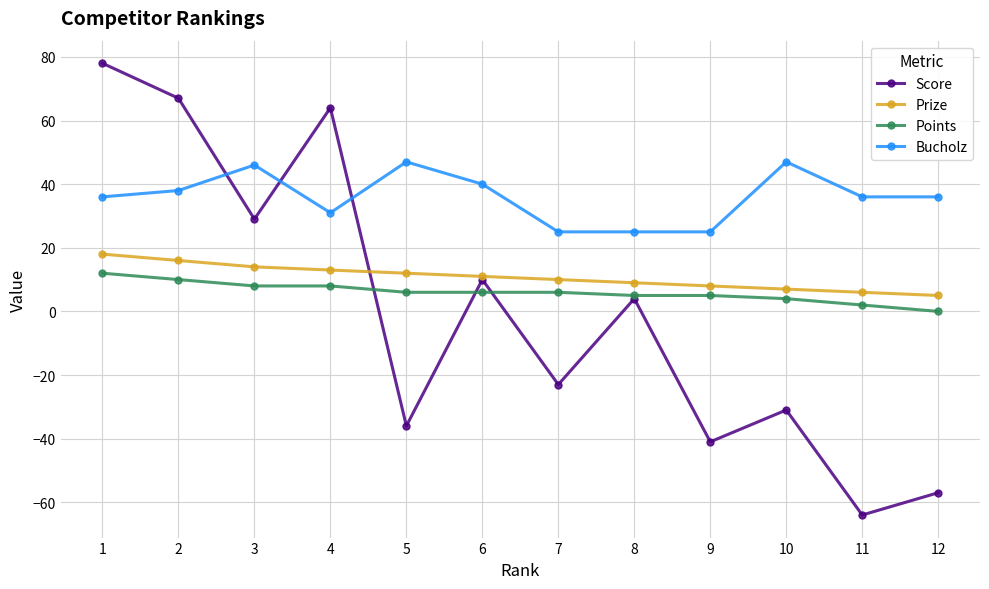

True or false: Prize has a value of 16 at 2.

True